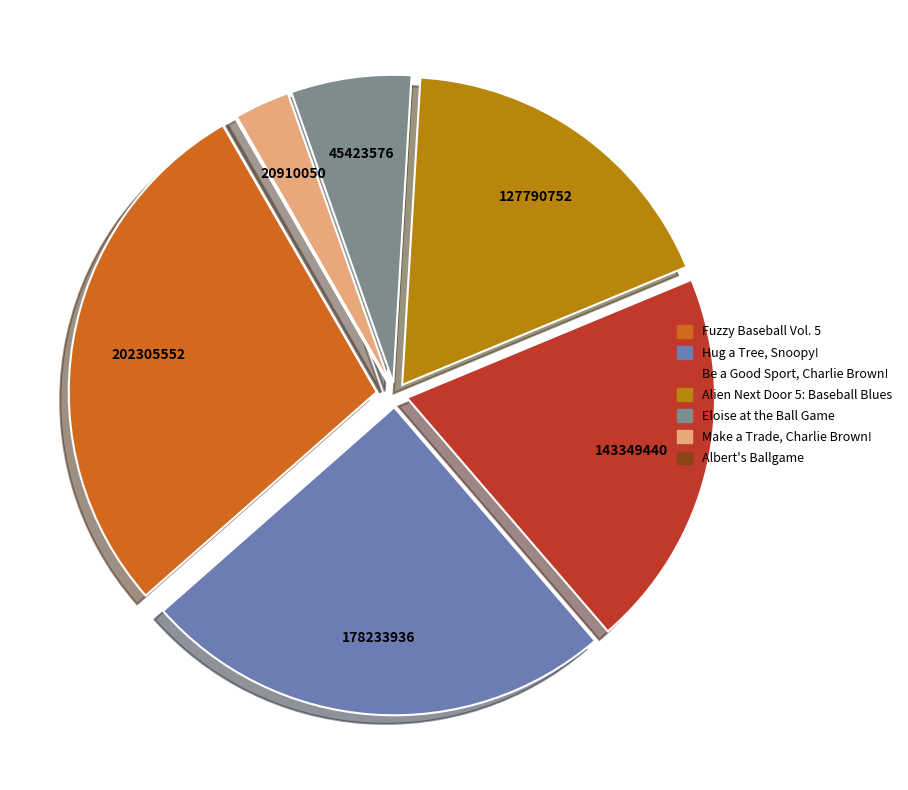

Is the sum of Be a Good Sport, Charlie Brown! and Hug a Tree, Snoopy! greater than half?

No